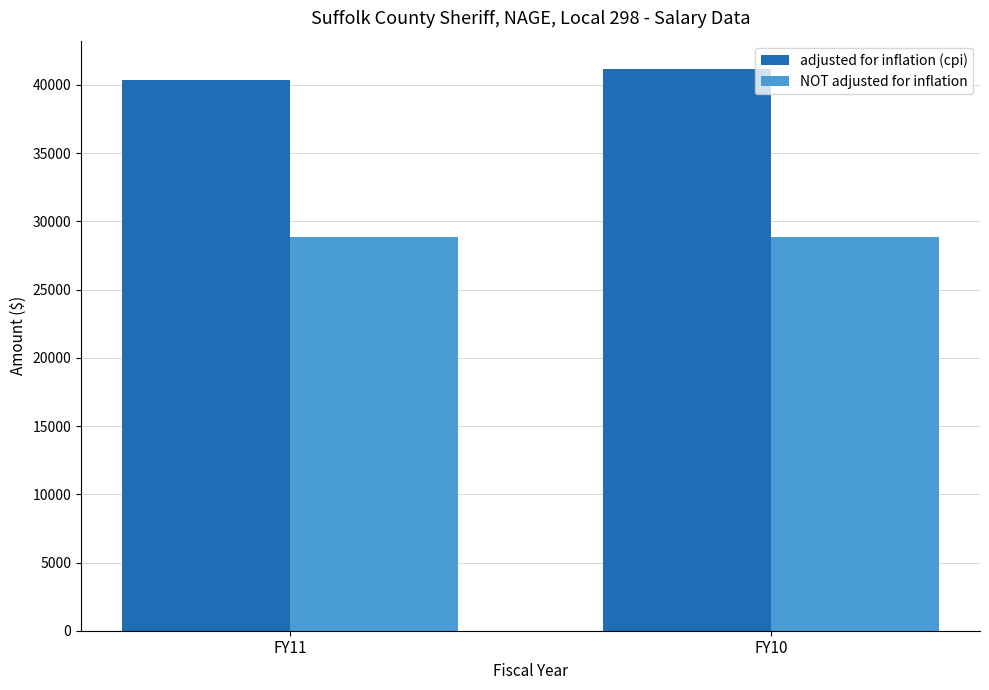

What is the lowest value of the NOT adjusted for inflation series?

28854